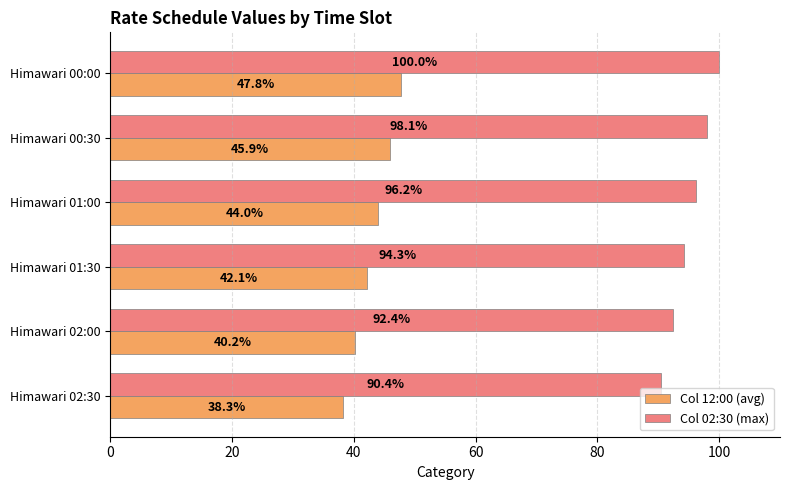

Is it true that Col 12:00 (avg) equals 68.2 at Himawari 02:30?

False